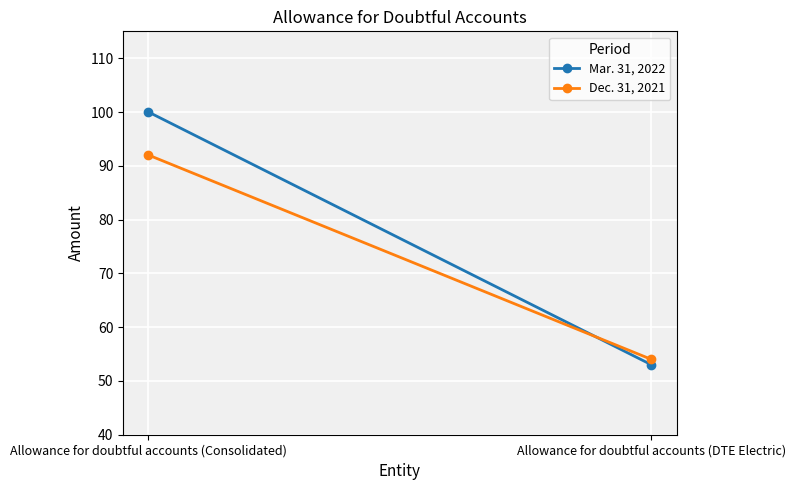

Reading left to right, what are all the values shown in this chart?

Mar. 31, 2022: 100	53
Dec. 31, 2021: 92	54